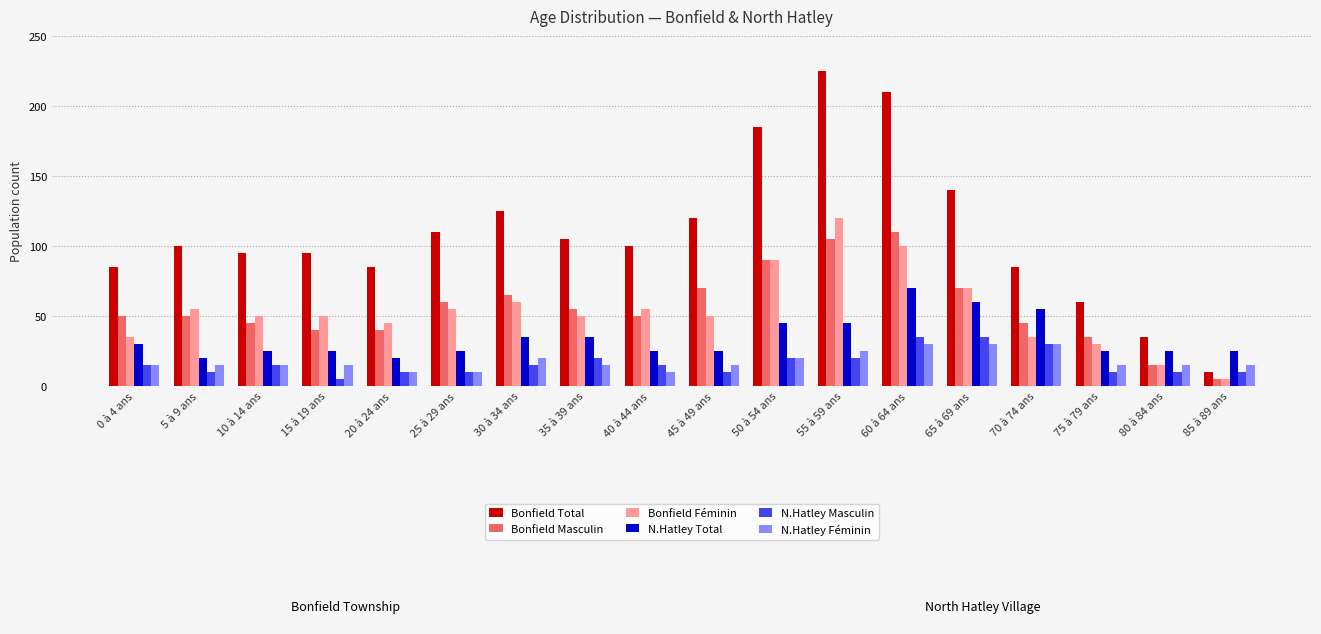

What is the total value across all series at 65 à 69 ans?

405